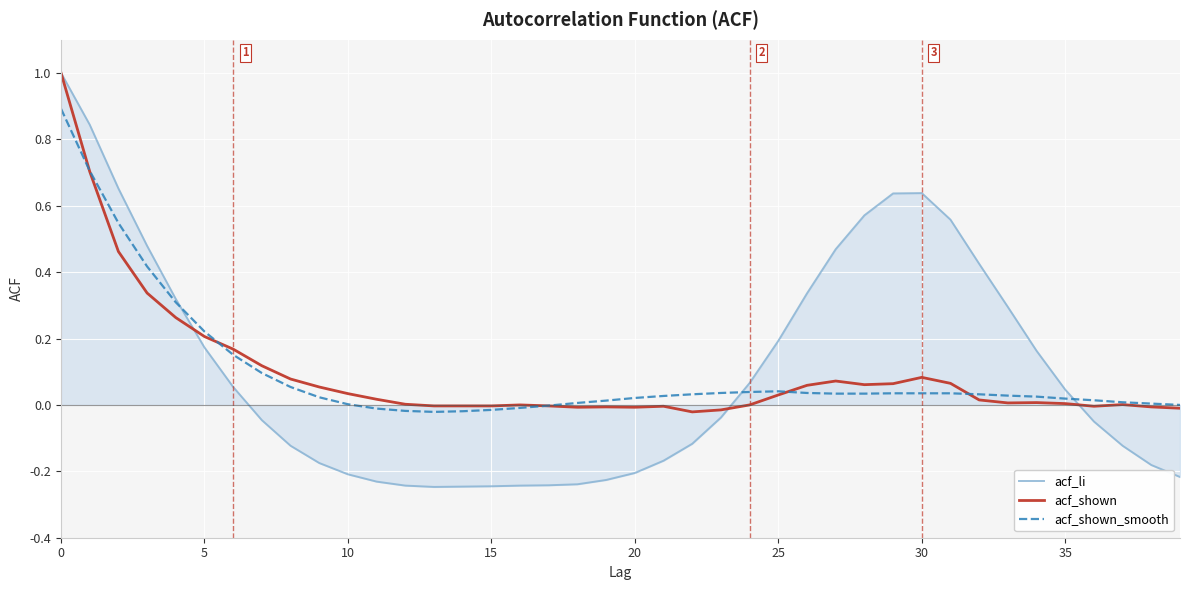

What is the highest value of the acf_shown series?

1.0